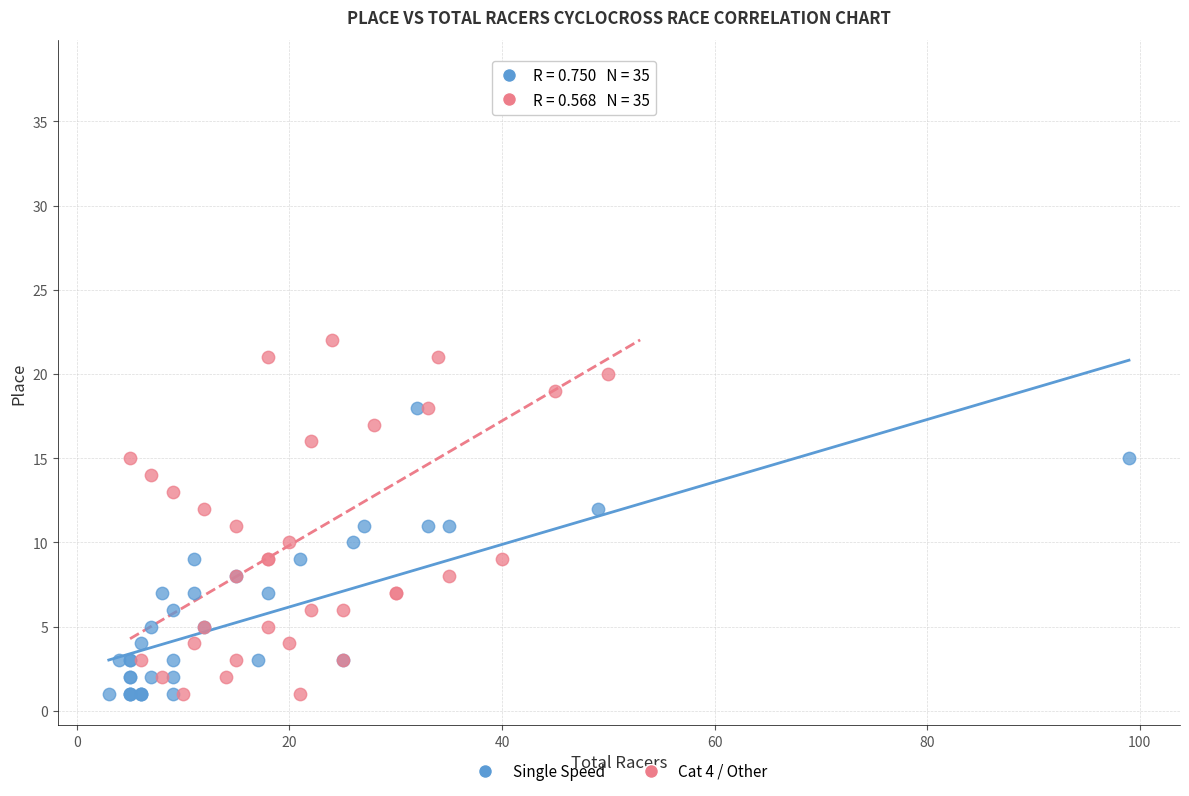

Which series has the widest spread of Y values?

Cat 4 / Other